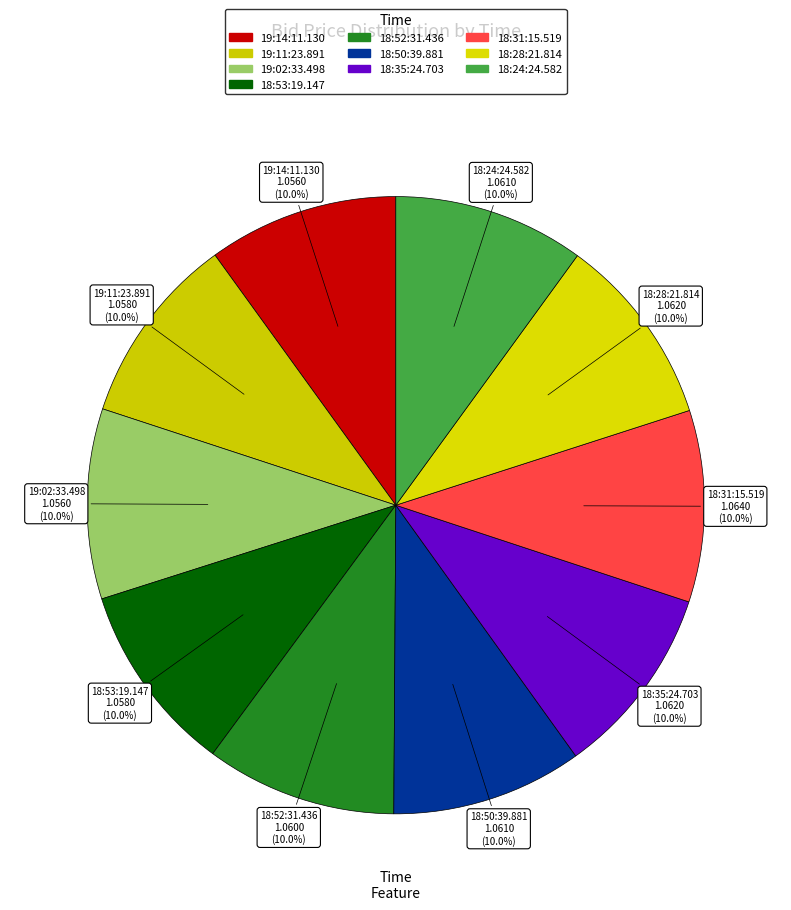

Count the number of slices in the pie.

10